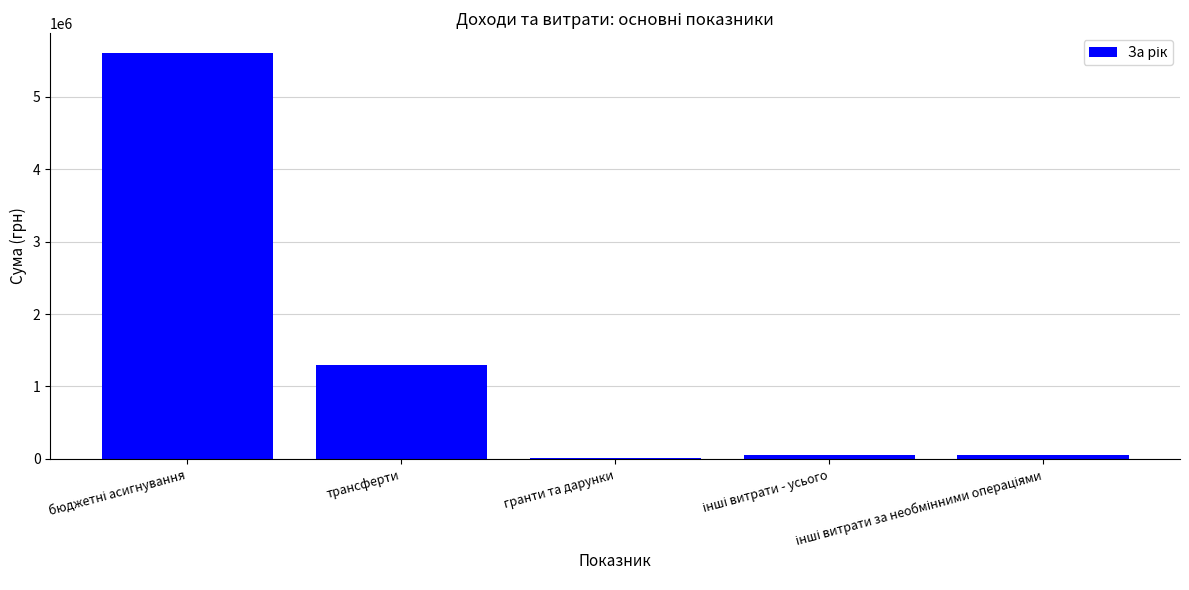

True or false: the data shows 1295627 at трансферти.

True